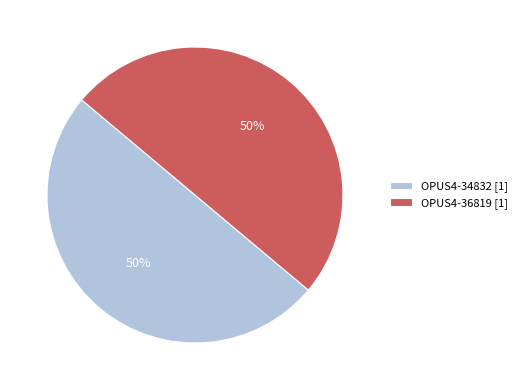

The OPUS4-34832 [1] slice represents 50% of the pie. True or false?

True